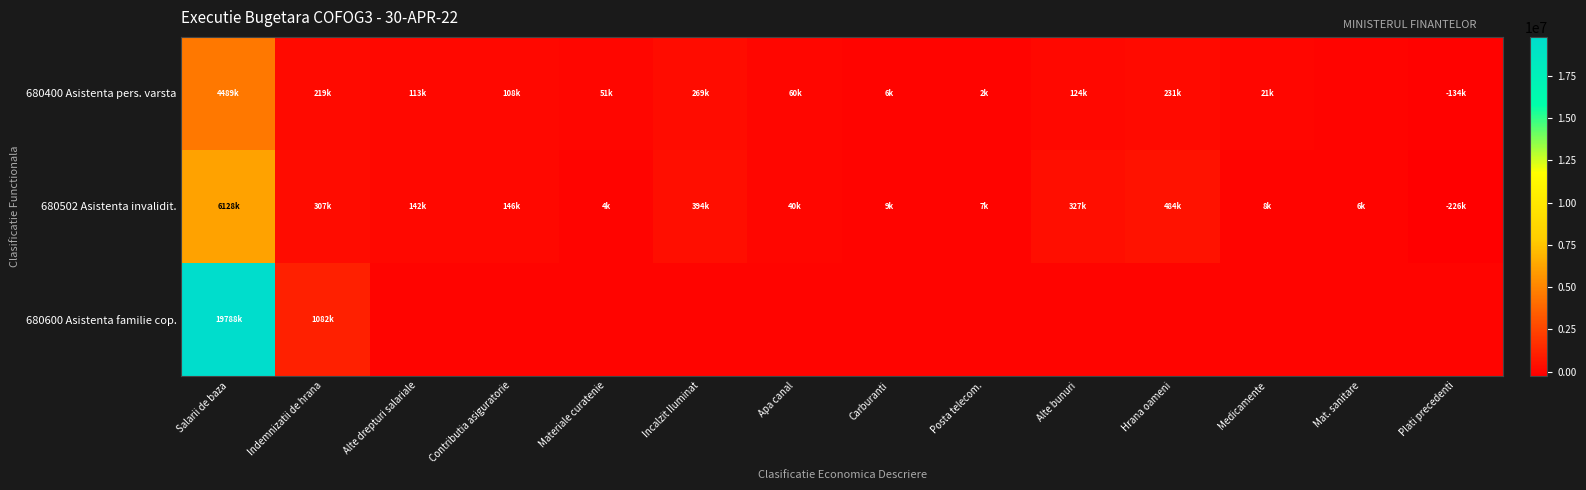

Between Materiale curatenie and Plati precedenti, which series saw the biggest shift?

680502 Asistenta invalidit.